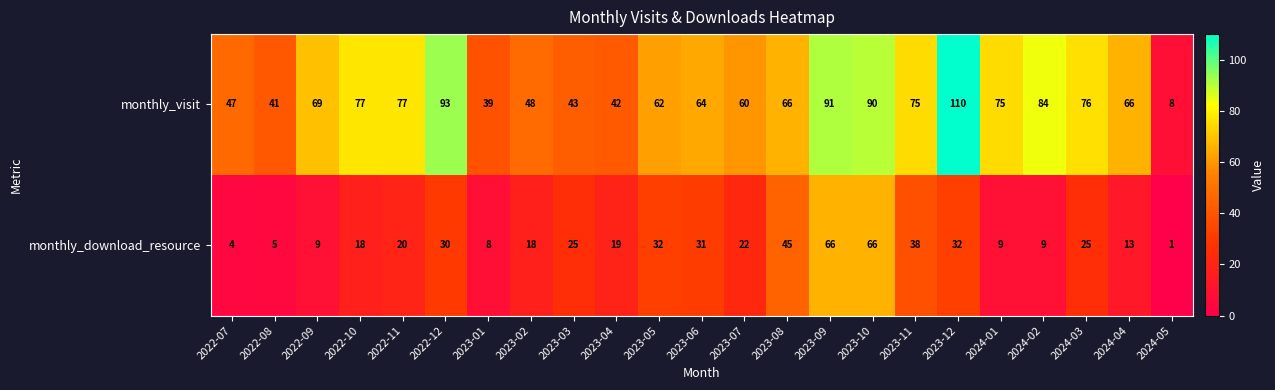

What is the difference between the monthly_download_resource values at 2022-10 and 2023-11?

20